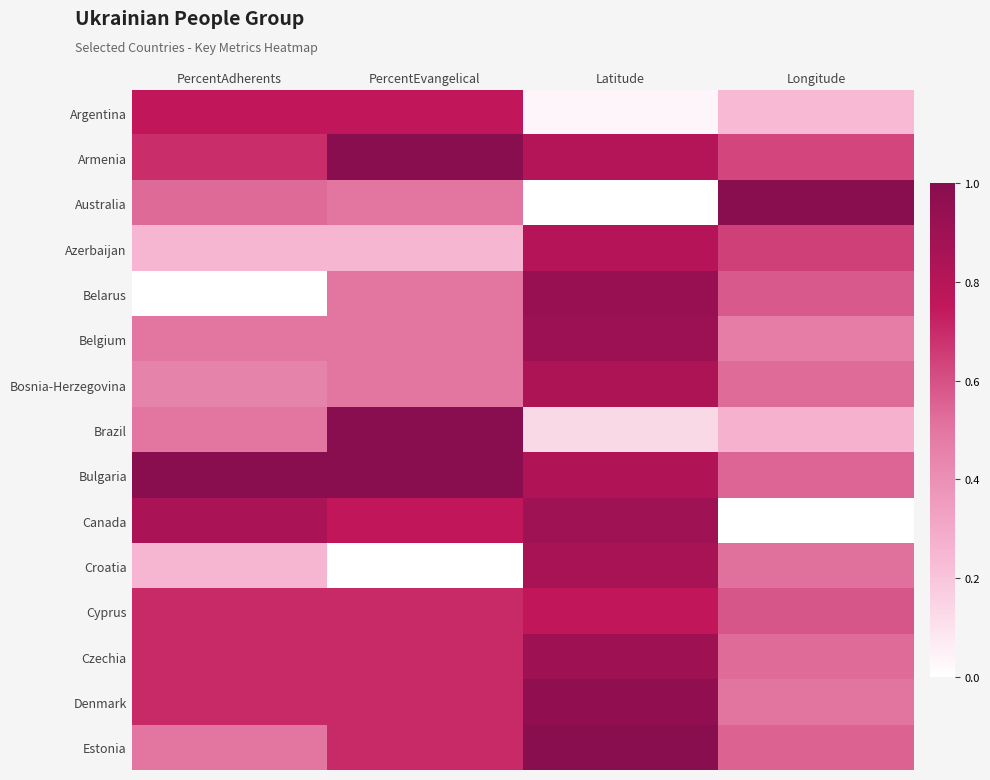

Which series has the largest total across all categories?

Bulgaria